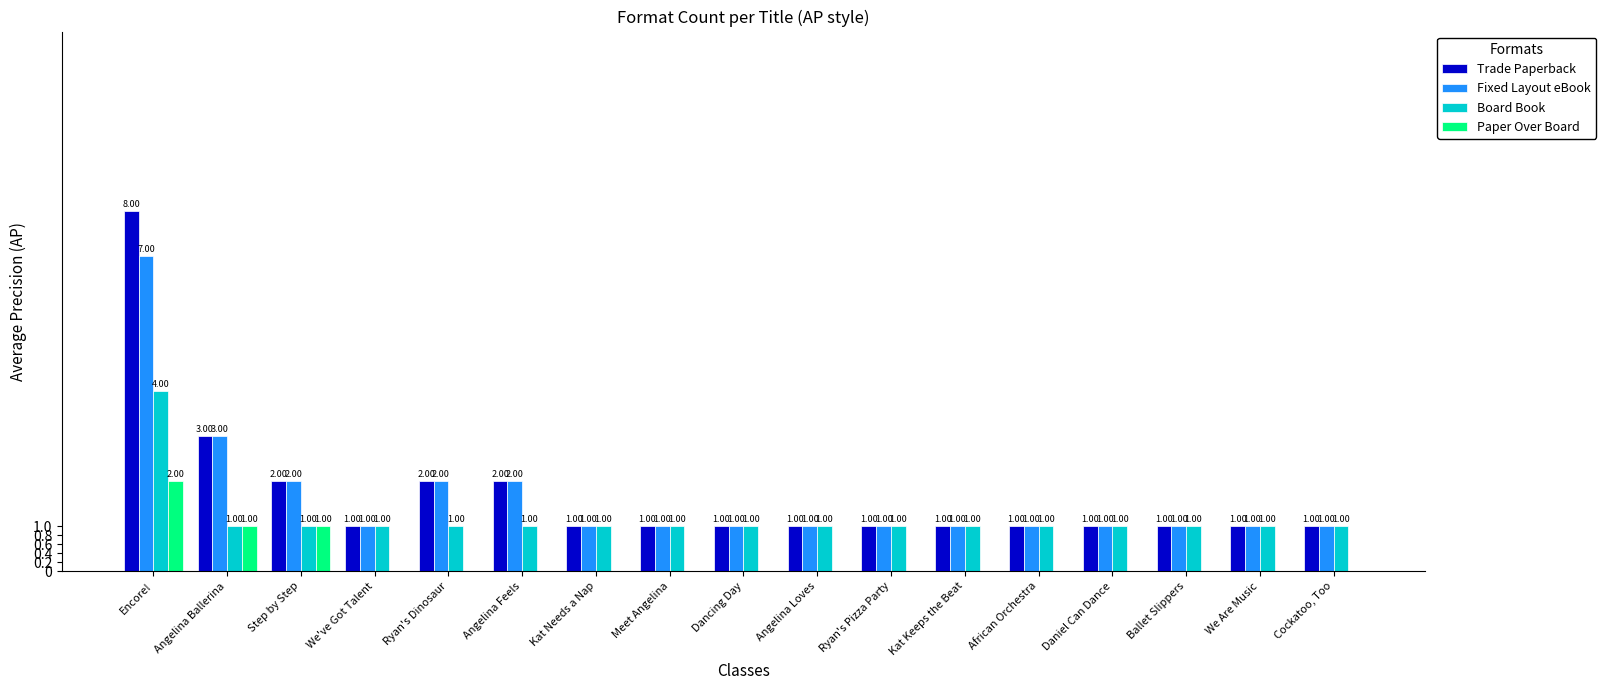

Count the number of categories in the chart.

17